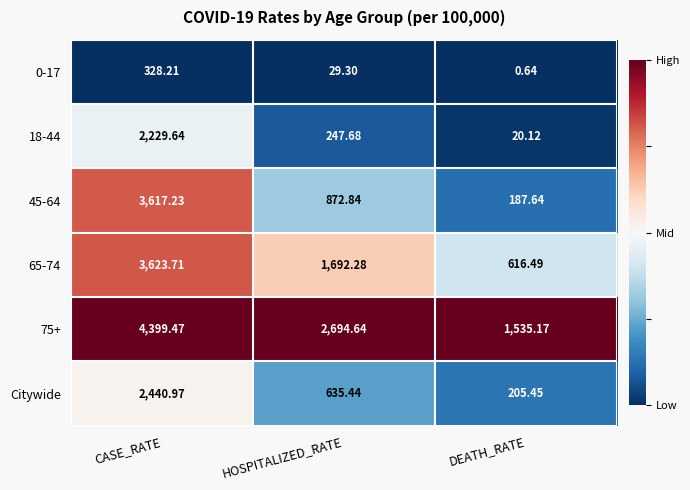

At which category is the sum across all series the highest?

CASE_RATE